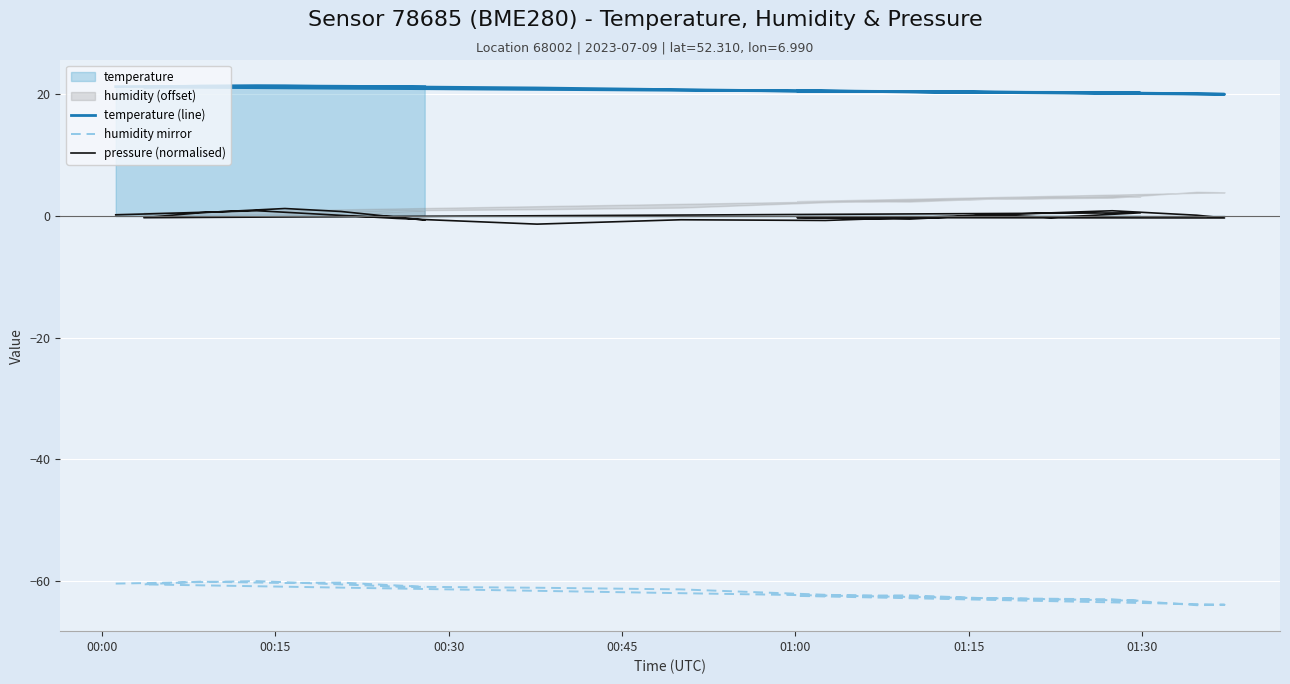

True or false: humidity mirror and pressure (normalised) cross at least once.

False